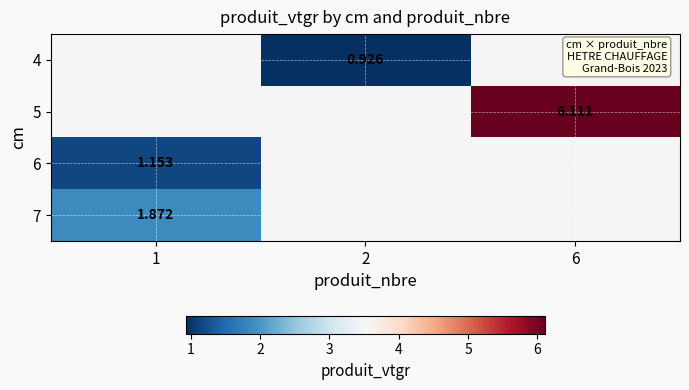

Count the number of categories in the chart.

3